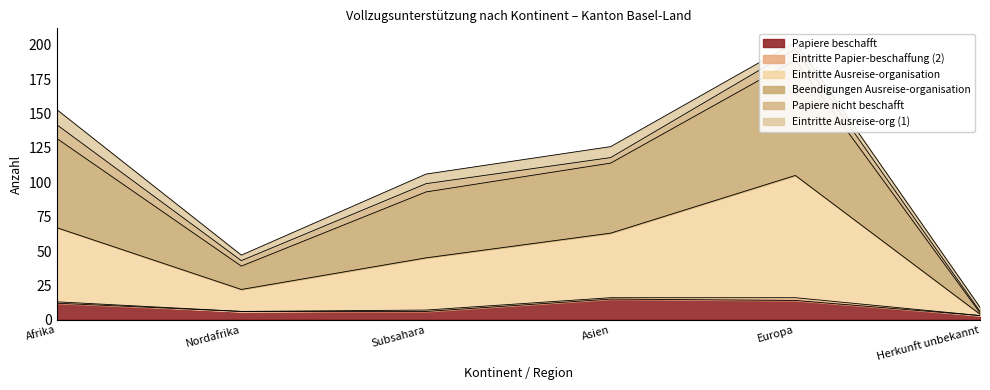

Read the Papiere beschafft value at Nordafrika.

6